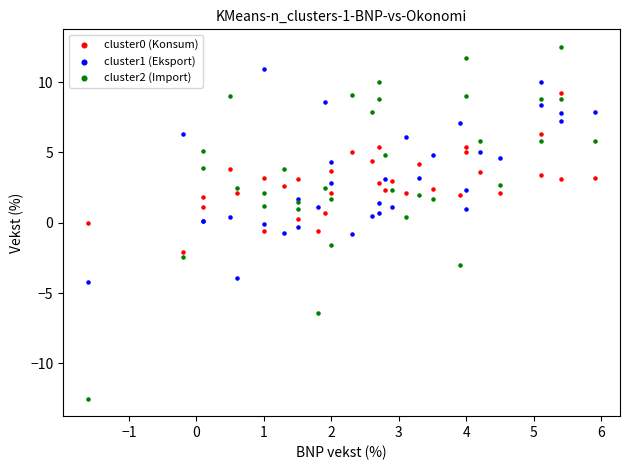

Which series contains the highest Y value?

cluster2 (Import)